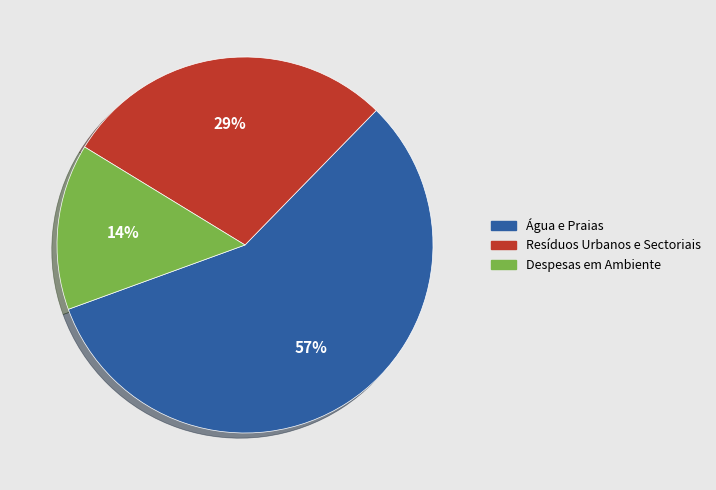

To the nearest percent, what is the average slice percentage?

33%